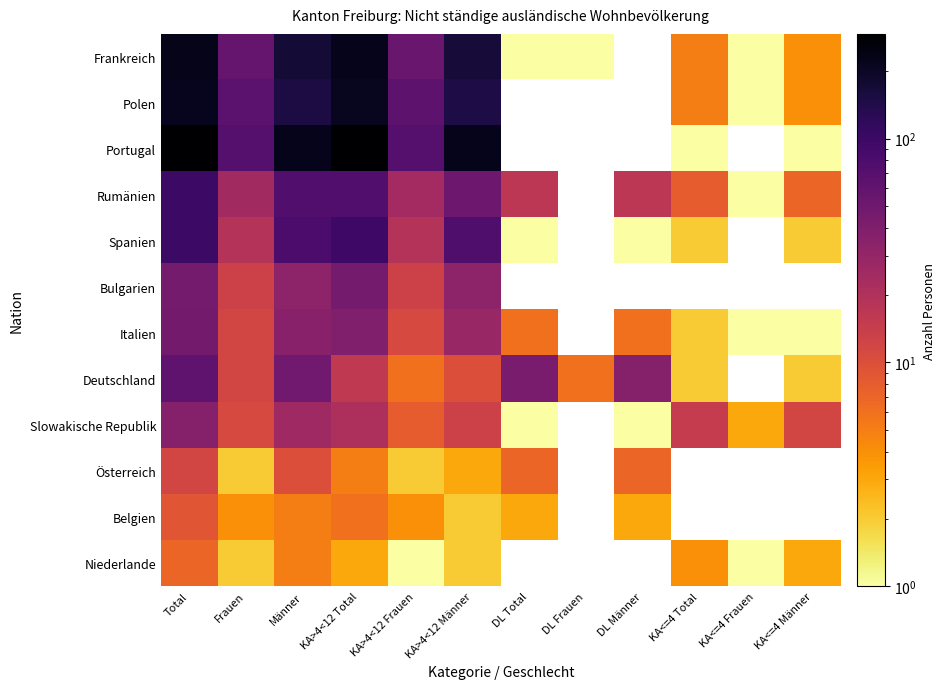

At Frauen, list the series in order from largest to smallest.

Portugal, Polen, Frankreich, Rumänien, Spanien, Bulgarien, Italien, Deutschland, Slowakische Republik, Belgien, Österreich, Niederlande